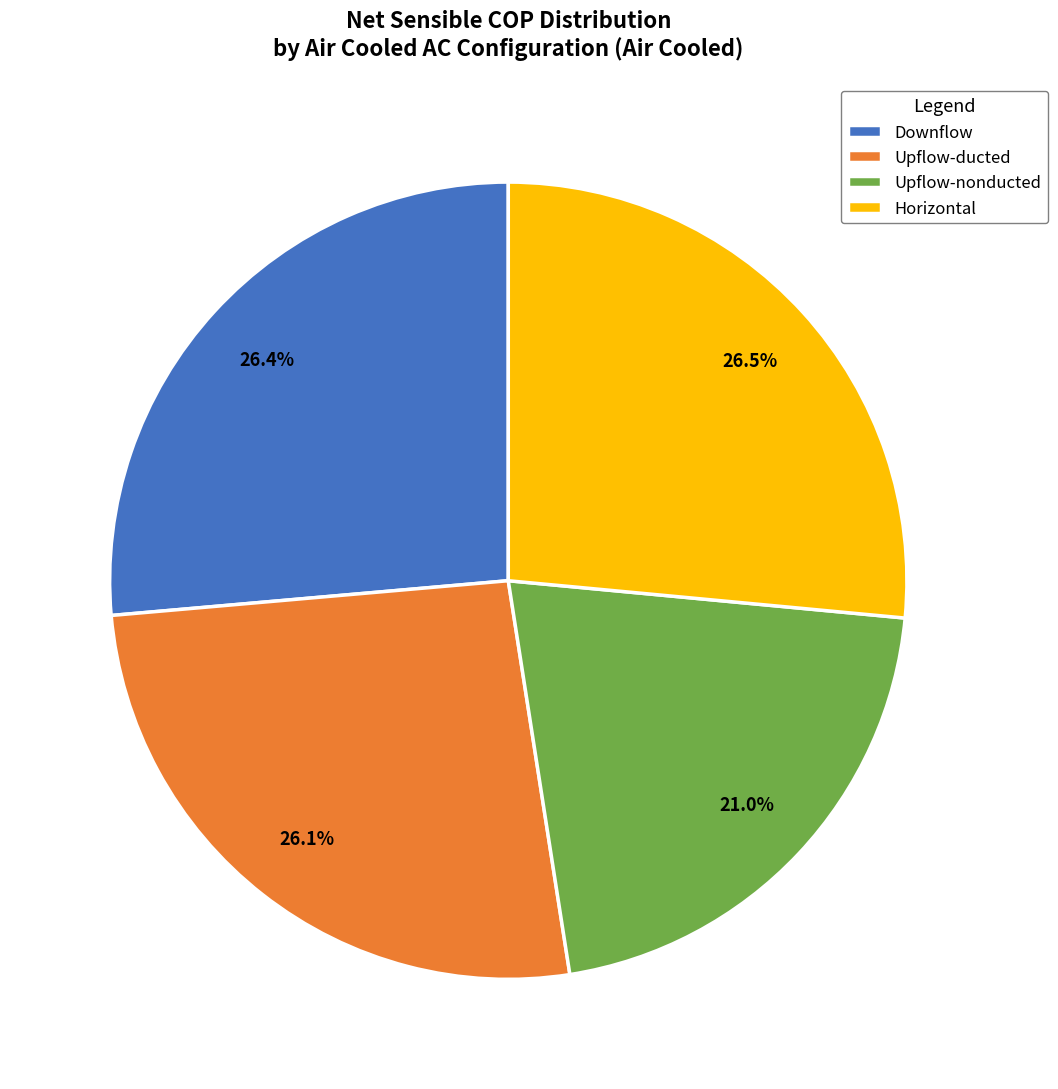

Which slice is the smallest?

Upflow-nonducted